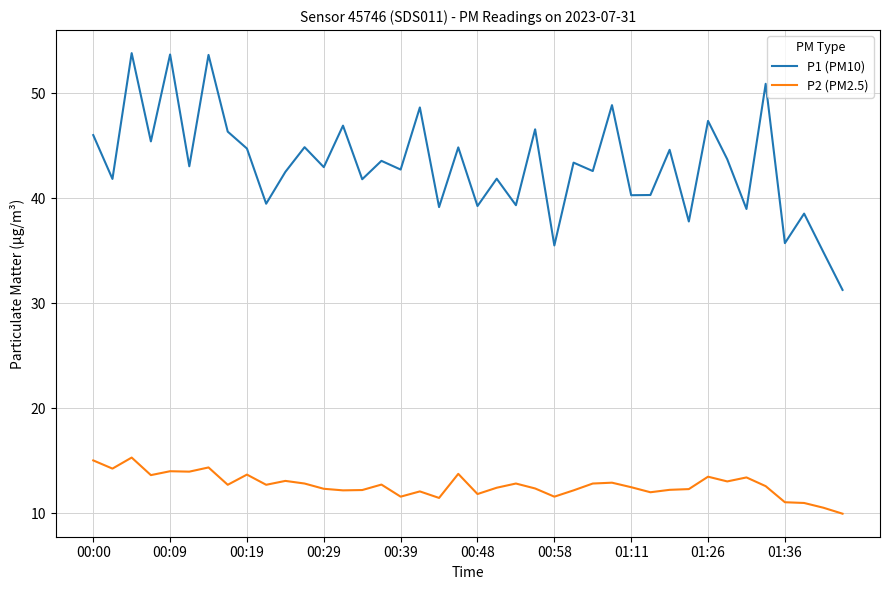

True or false: P1 (PM10) and P2 (PM2.5) intersect in this chart.

False